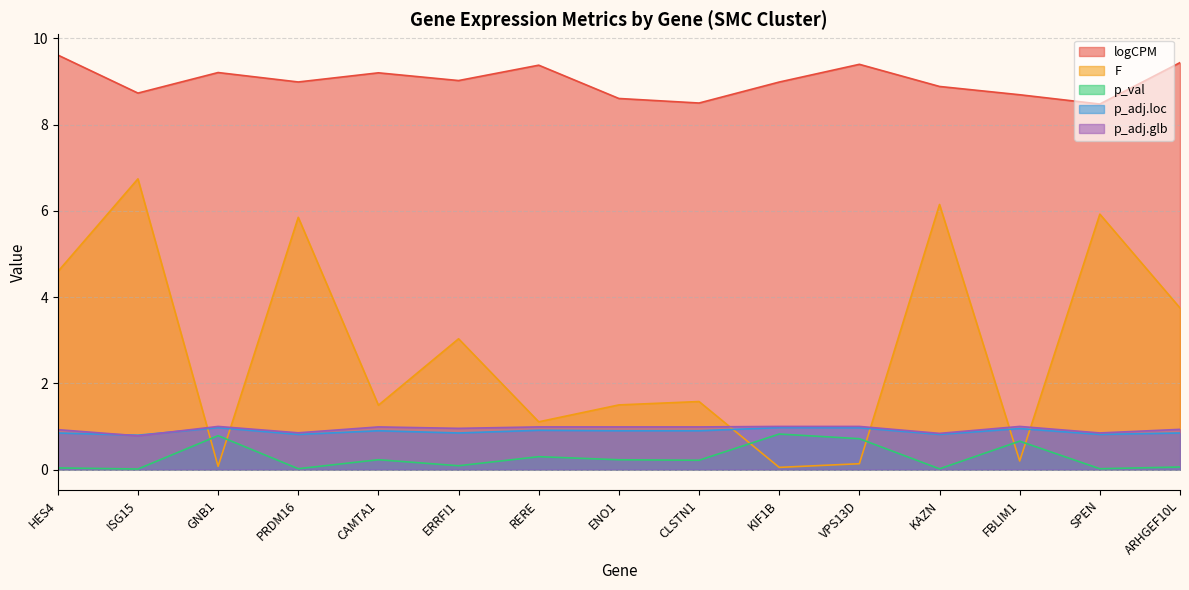

In p_adj.glb, how many points are higher than both neighbors (excluding endpoints)?

4